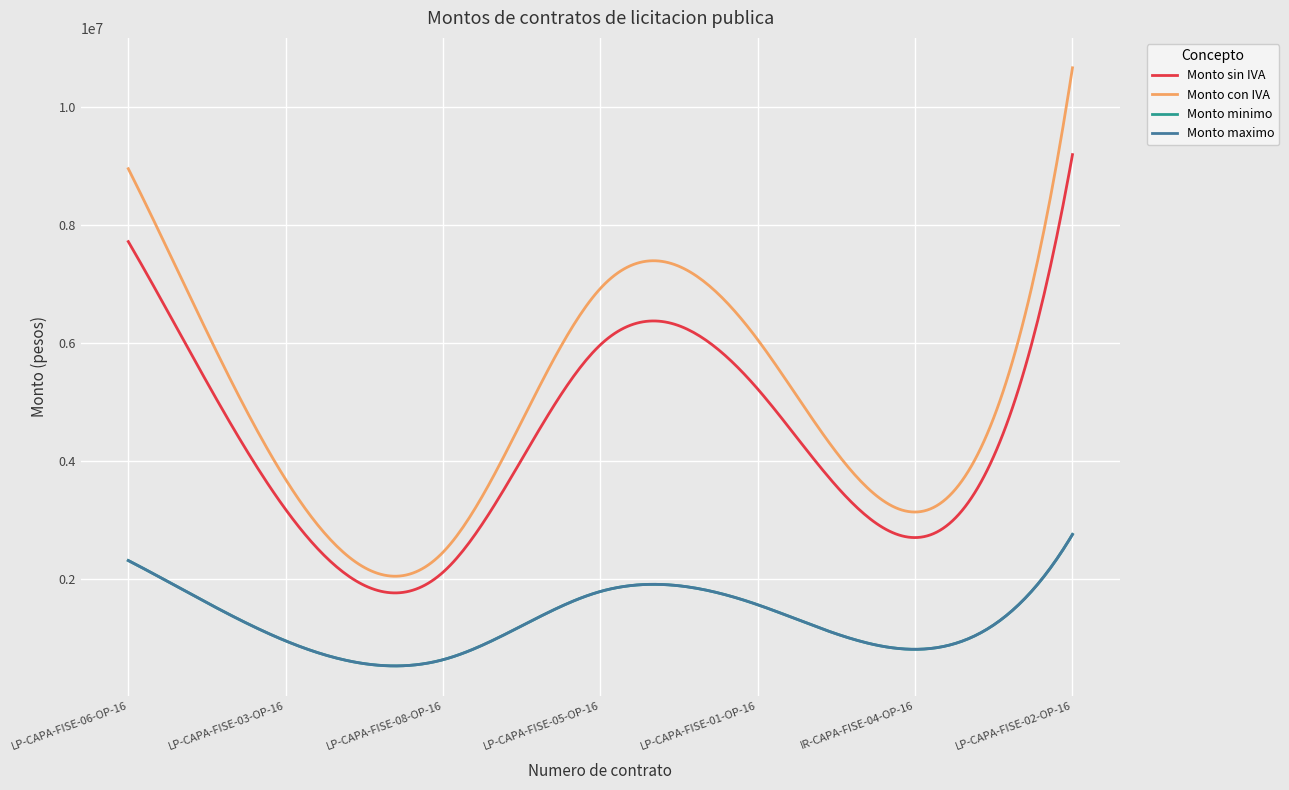

Reading left to right, what are all the values shown in this chart?

Monto sin IVA: 7720910.9	3181473.2	2117986.9	5971526.5	5222271.1	2705308.7	9195112.3
Monto con IVA: 8956256.7	3690508.9	2456864.8	6926970.8	6057834.4	3138158.1	10666330.2
Monto minimo: 2316273.3	954441.9	635396.1	1791458.0	1566681.3	811592.6	2758533.7
Monto maximo: 2316273.3	954441.9	635396.1	1791458.0	1566681.3	811592.6	2758533.7